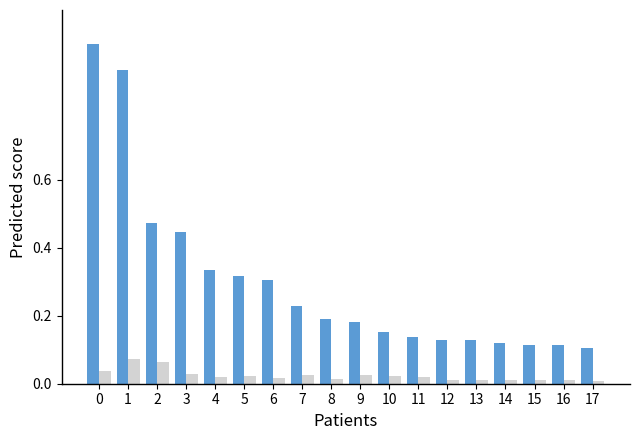

How many groups of bars are there?

18